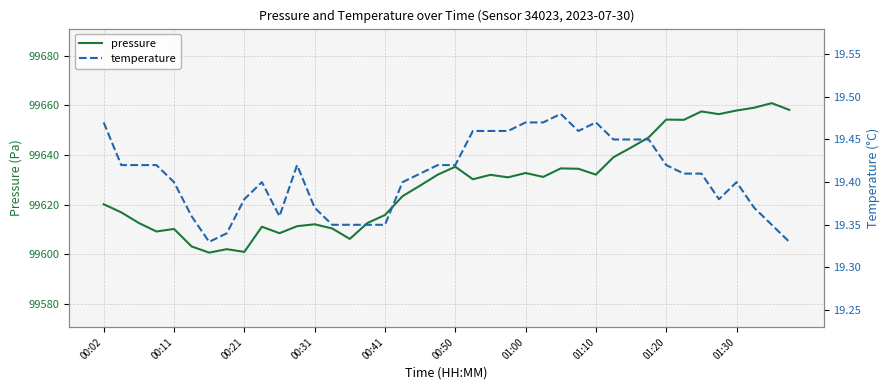

How many data points does each series have?

40